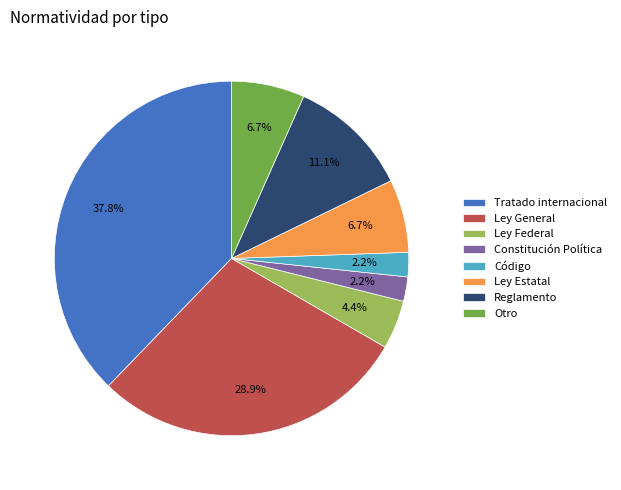

To the nearest percent, what is the combined percentage of Ley Estatal and Ley Federal?

11%